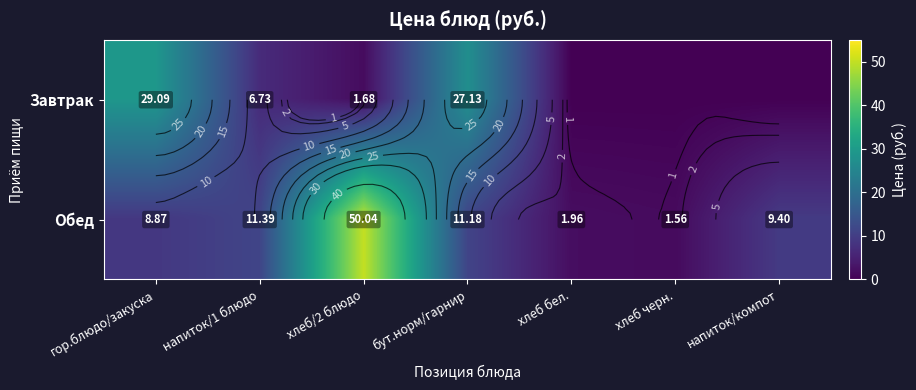

What is the highest value of the Завтрак series?

29.1